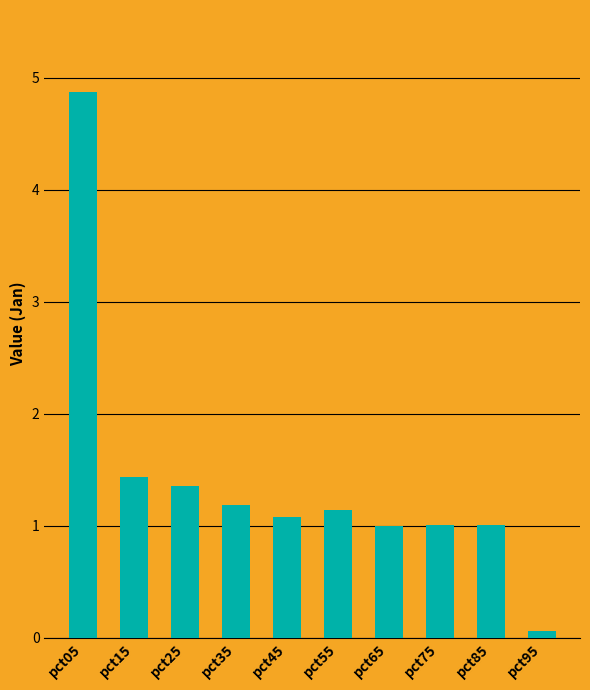

Read the value at pct85.

1.0